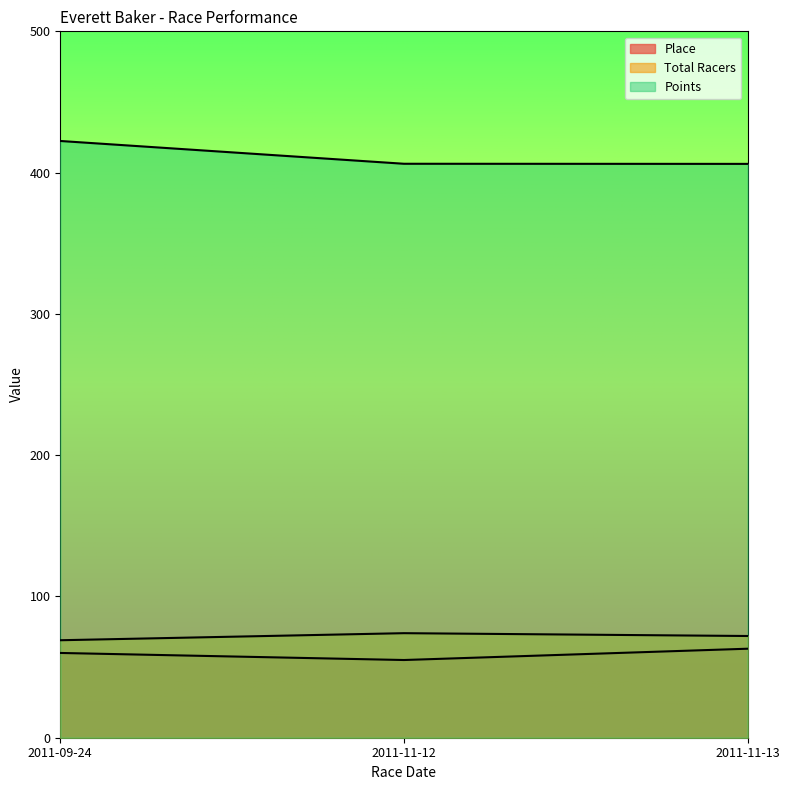

Reading right to left, what are all the values shown in this chart?

Place: 2011-11-13=63.0	2011-11-12=55.0	2011-09-24=60.0
Total Racers: 2011-11-13=72.0	2011-11-12=74.0	2011-09-24=69.0
Points: 2011-11-13=406.2	2011-11-12=406.3	2011-09-24=422.4